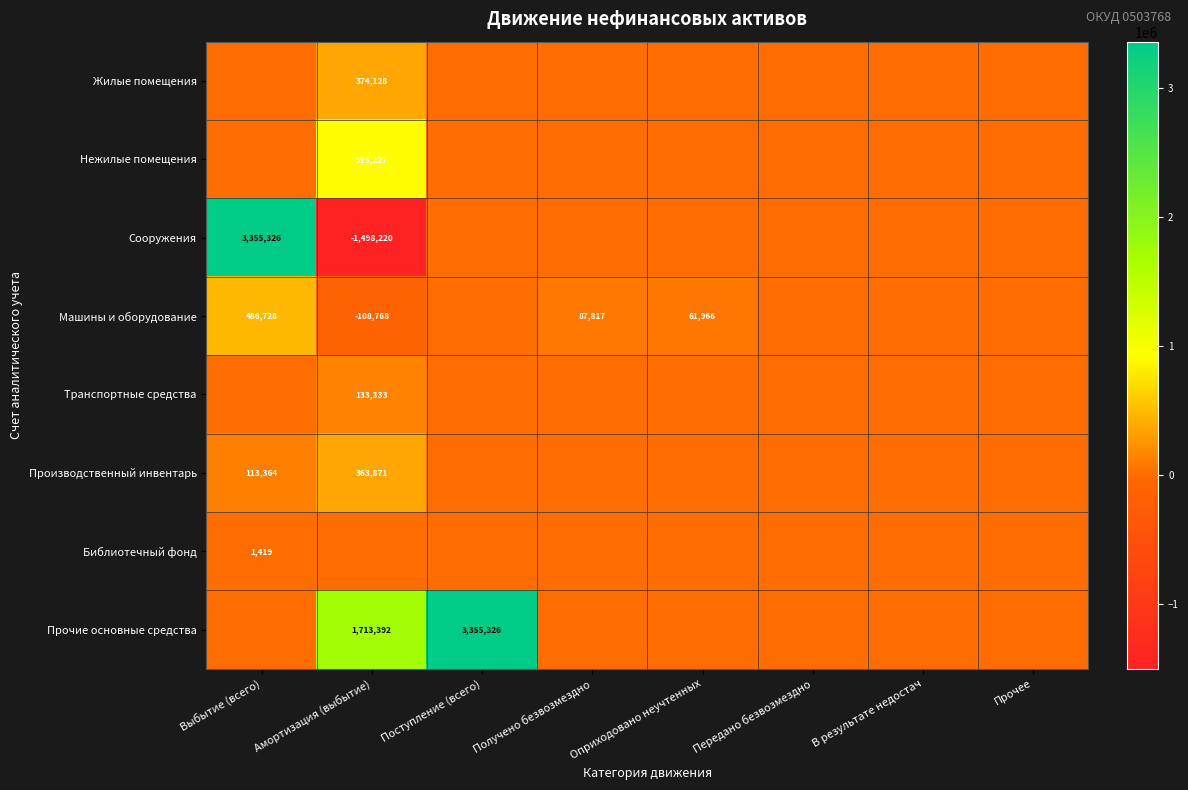

At which category does the chart reach its peak across all series?

Выбытие (всего)